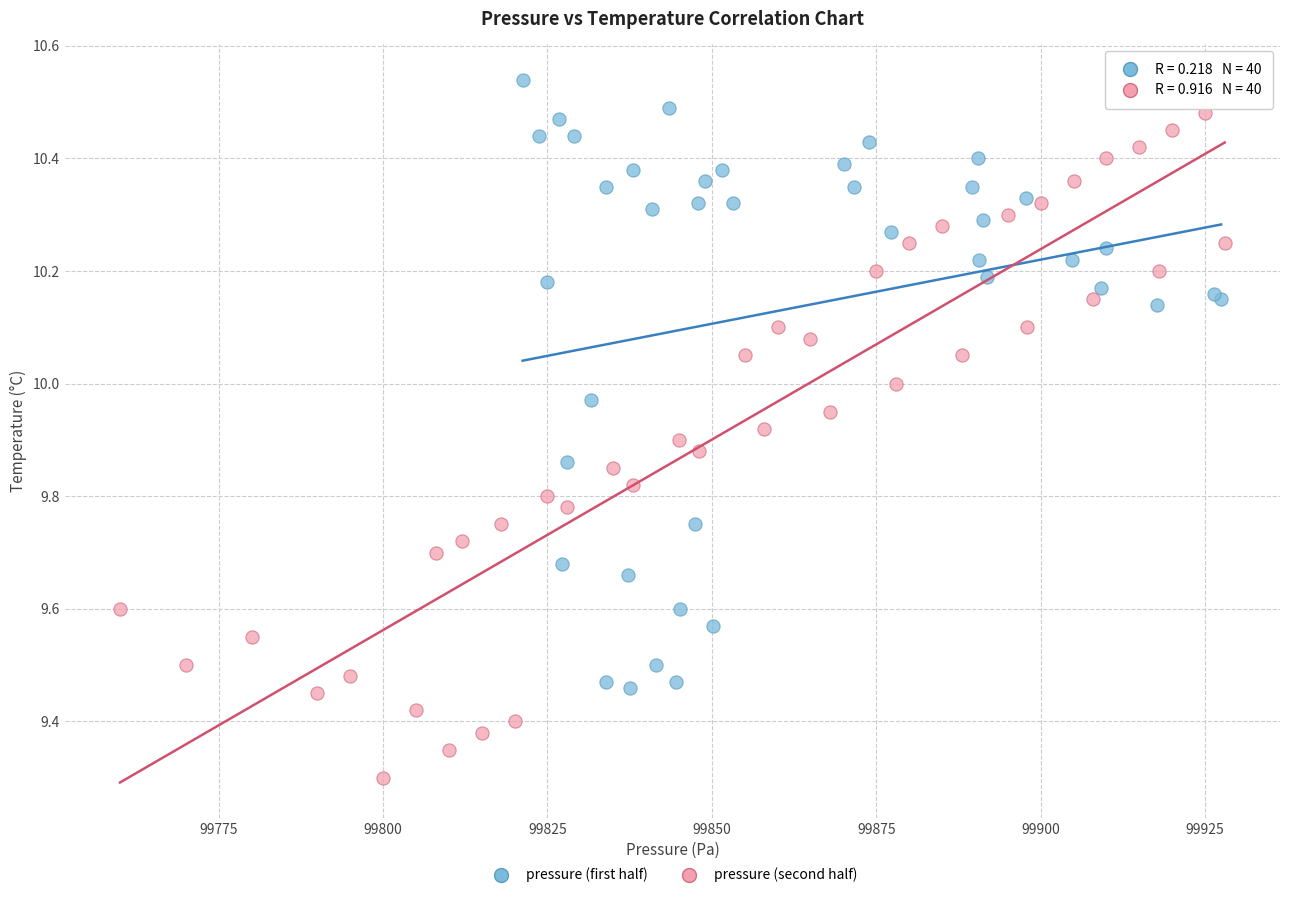

Which series contains the highest Y value?

pressure (first half)